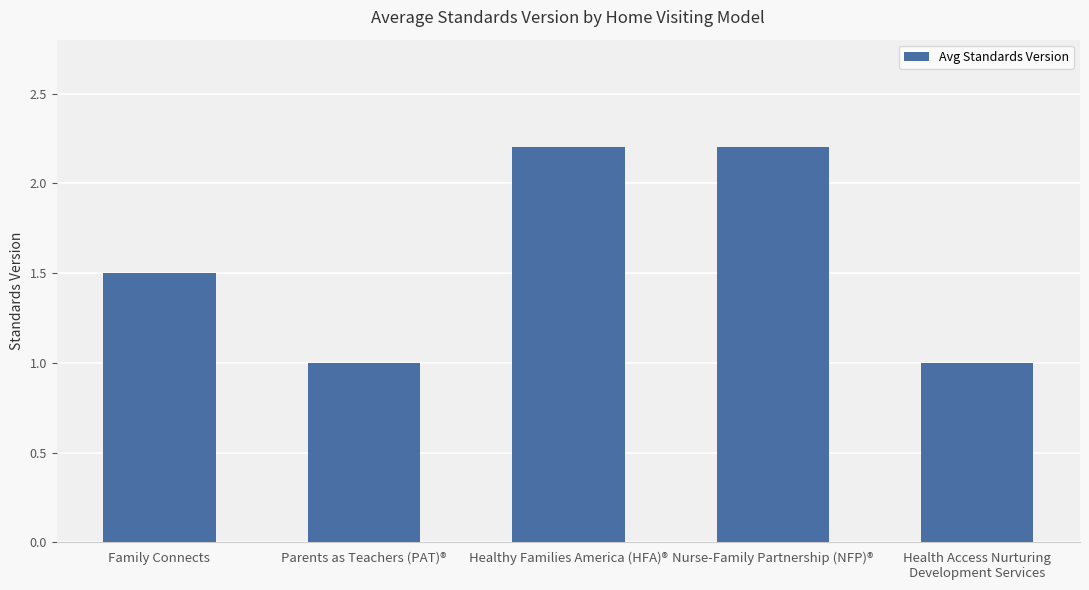

What is the label of the 2nd bar from the right?

Nurse-Family Partnership (NFP)®